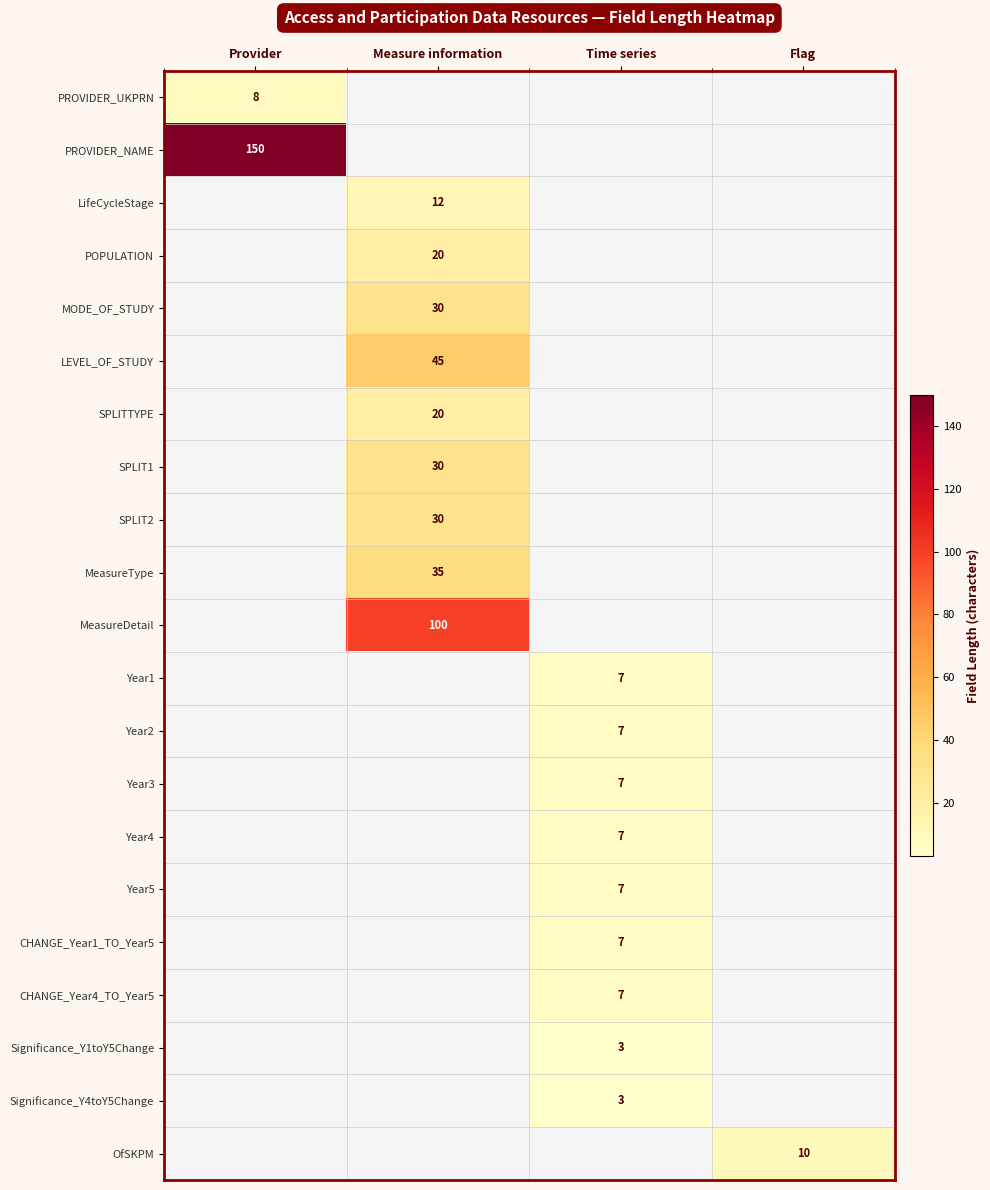

How many data points does each series have?

4